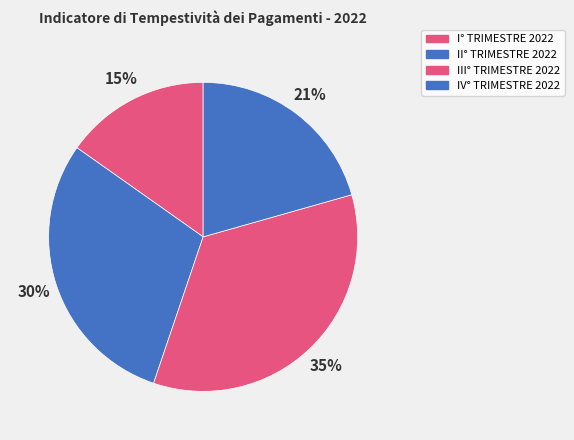

Count the number of slices in the pie.

4